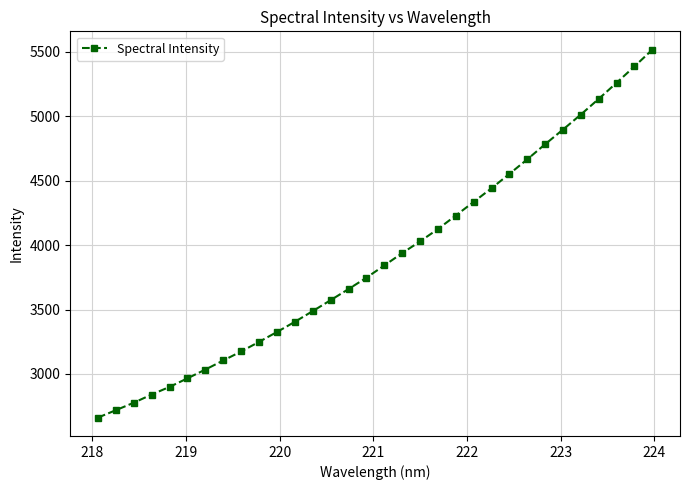

What is the sum of all values?

124774.9